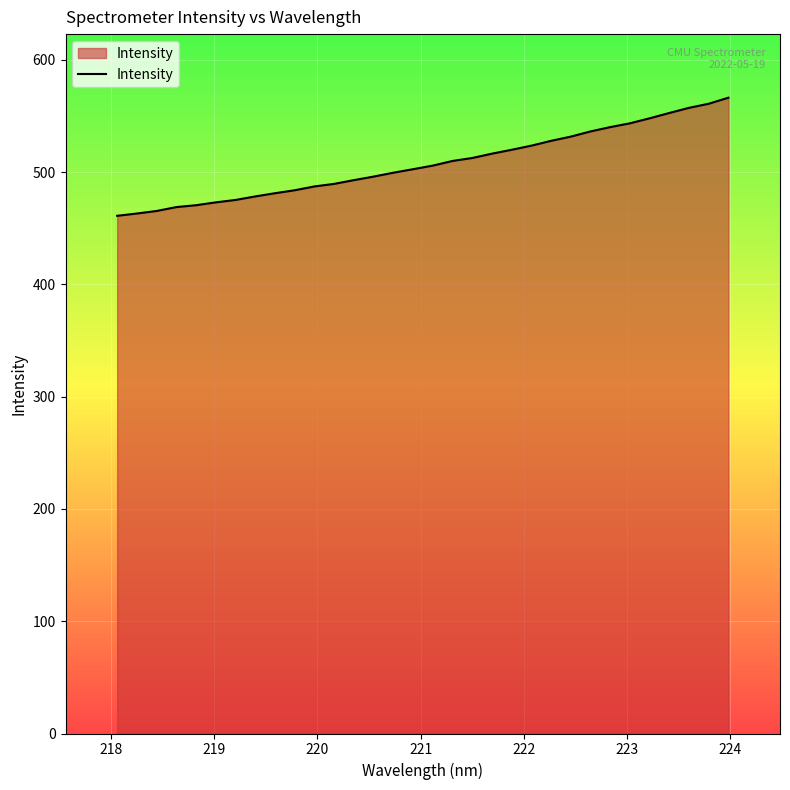

What is the minimum value shown in the chart?

461.0